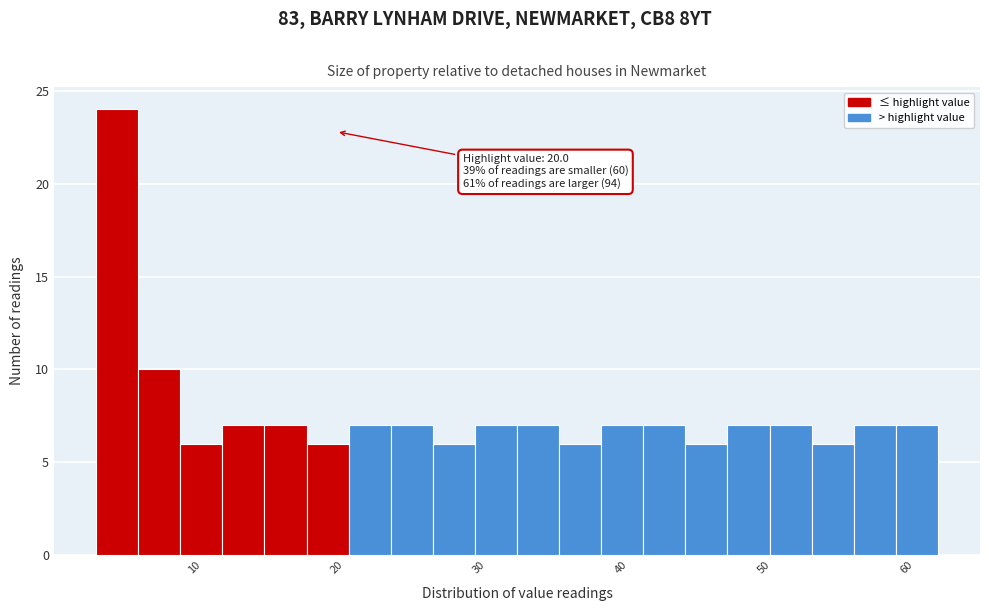

Read against the x-axis, roughly where is the centre of the tallest bar?

5